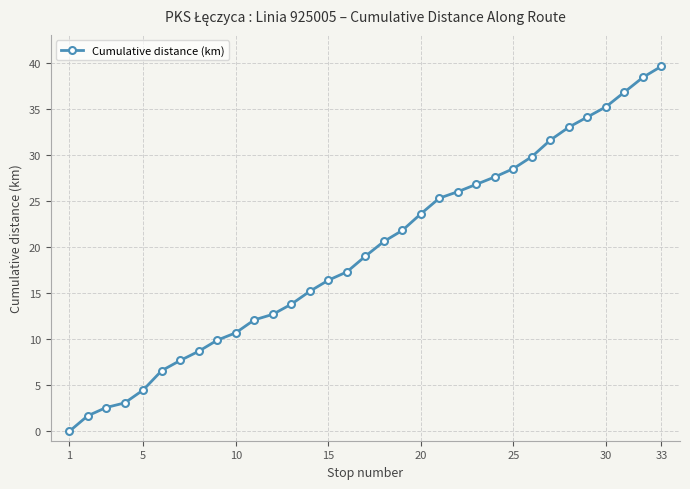

Does the chart display data point markers on the line(s)?

Yes